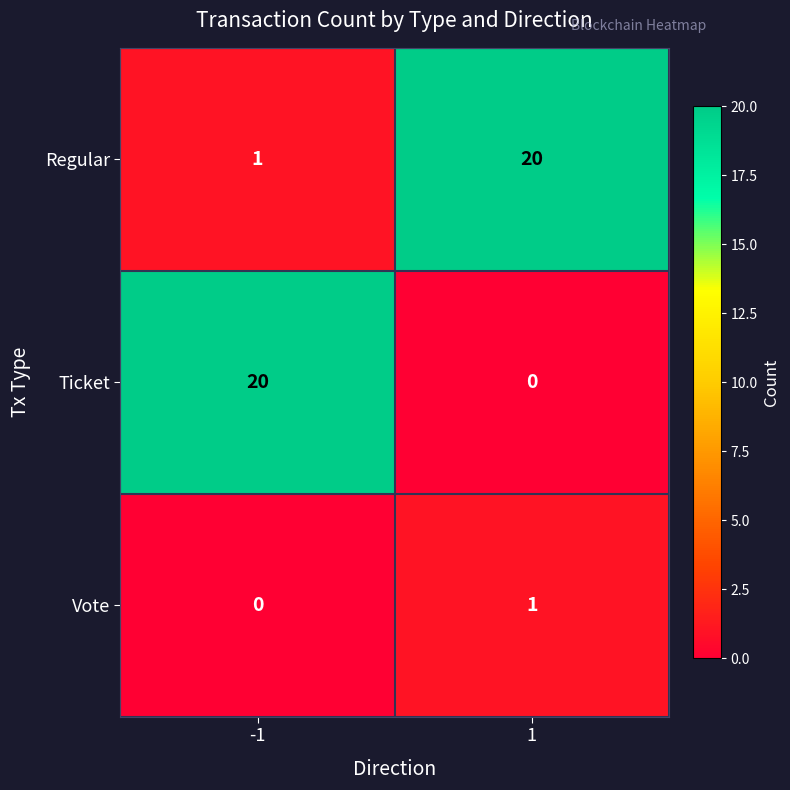

Which series has the largest range (max minus min)?

Ticket